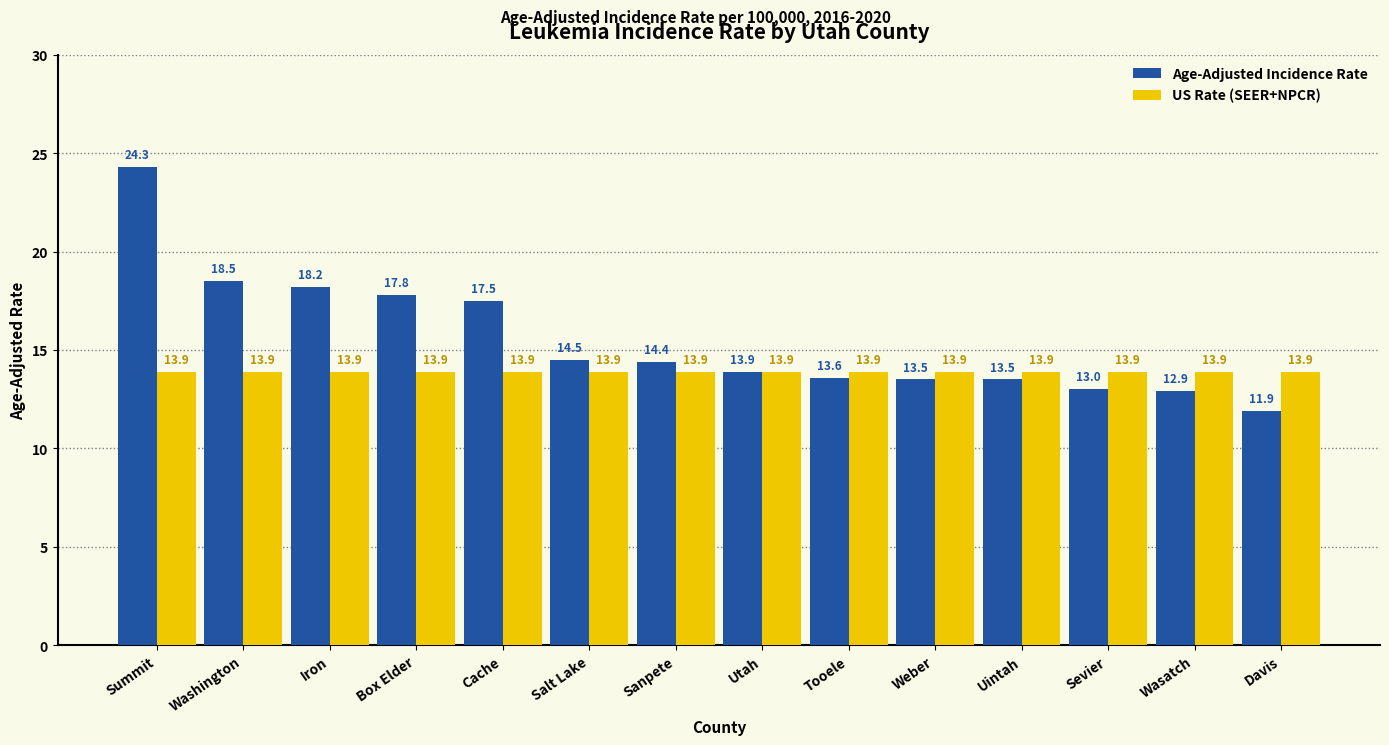

Is it true that US Rate (SEER+NPCR) equals 6.8 at Cache?

False